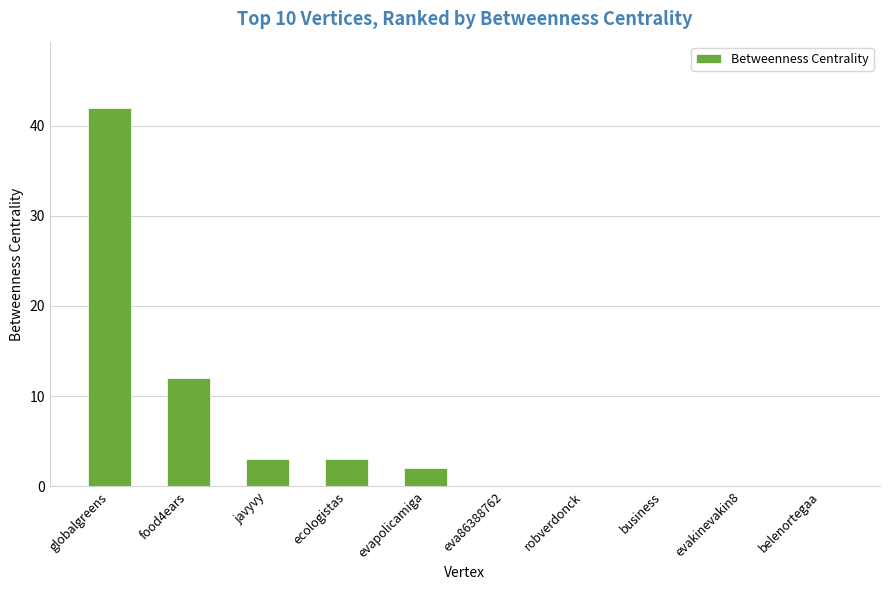

Are the bars horizontal?

No